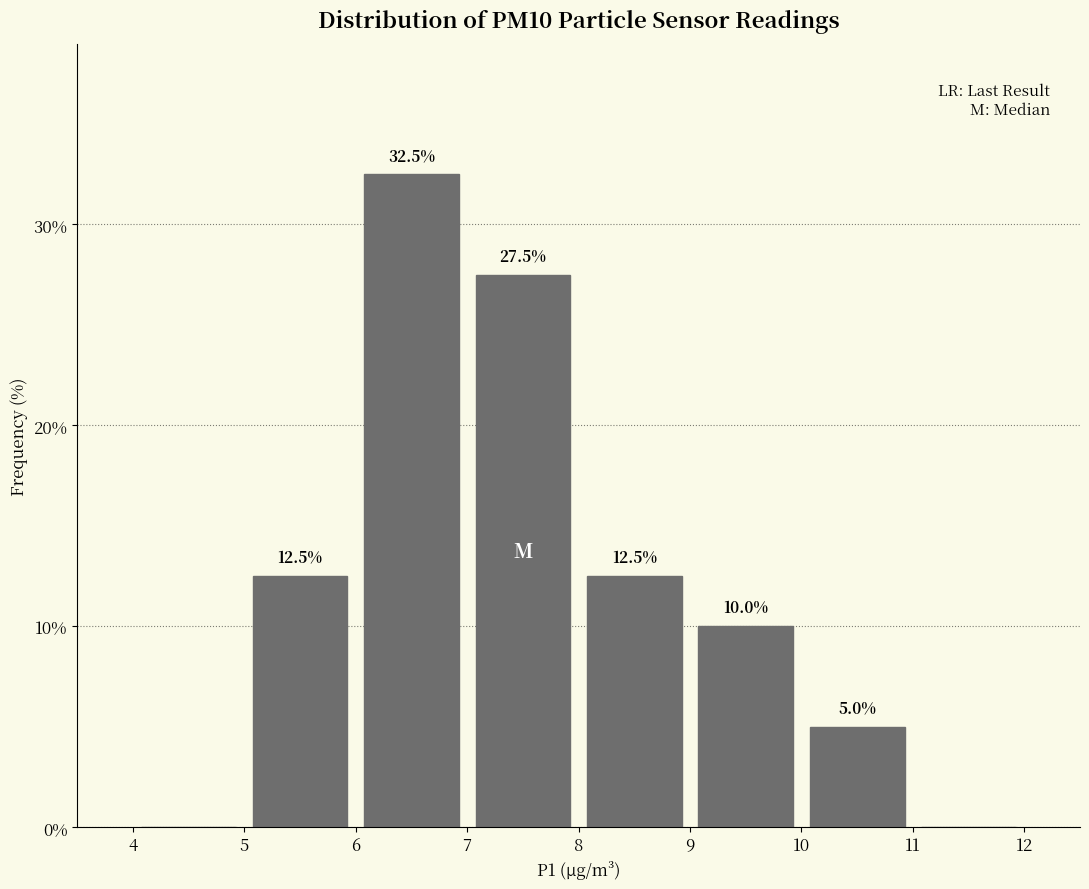

Over which range of the x-axis is the bar tallest?

6 to 7